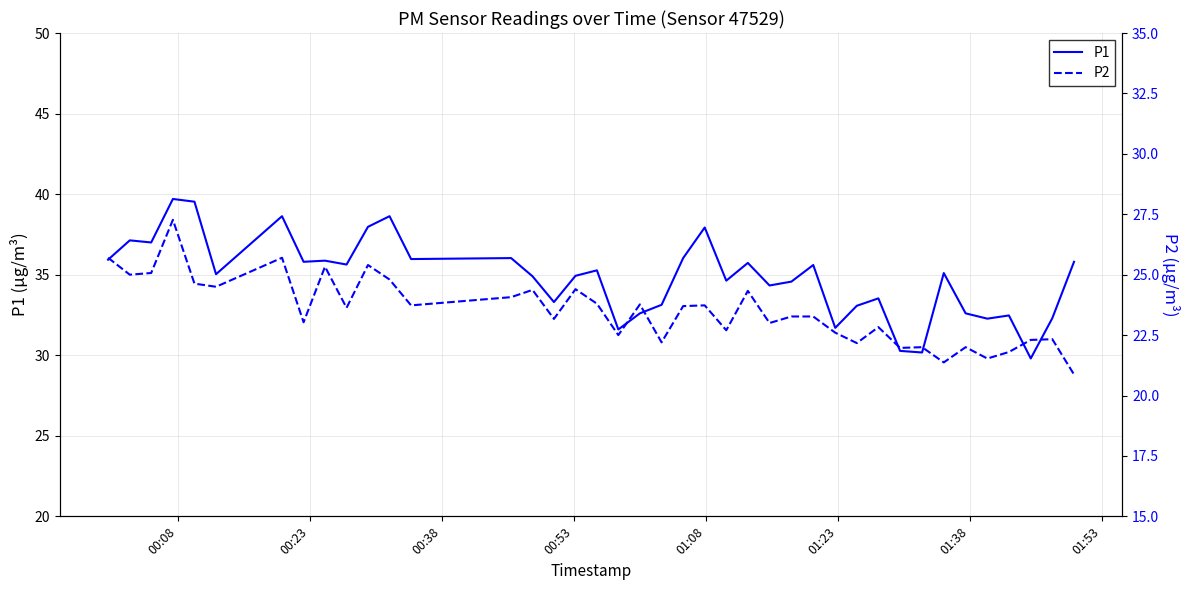

How many distinct data groups are displayed?

2